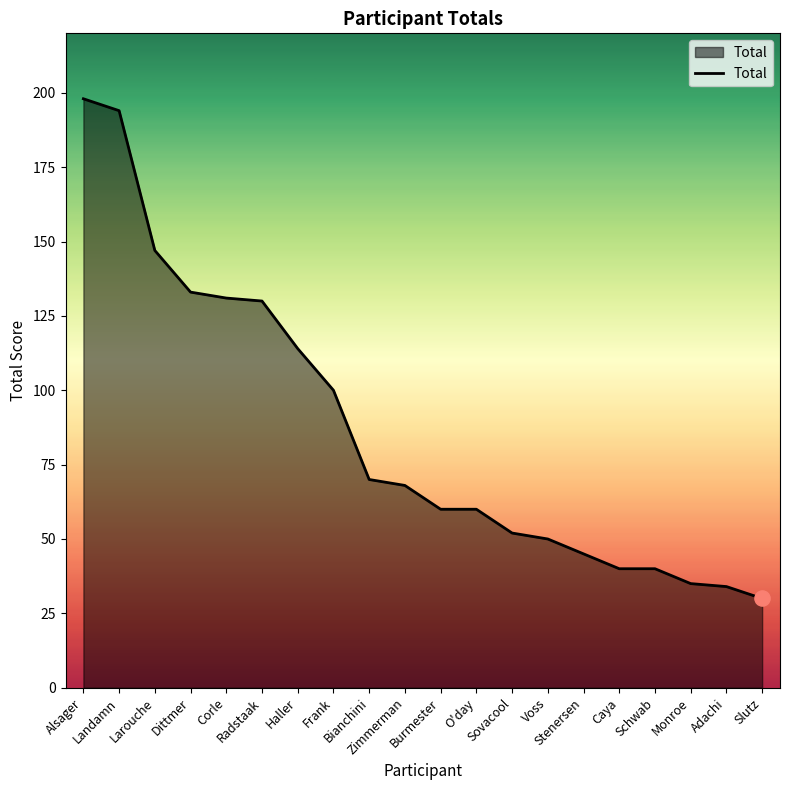

What is the change in value from Dittmer to O'day?

-73